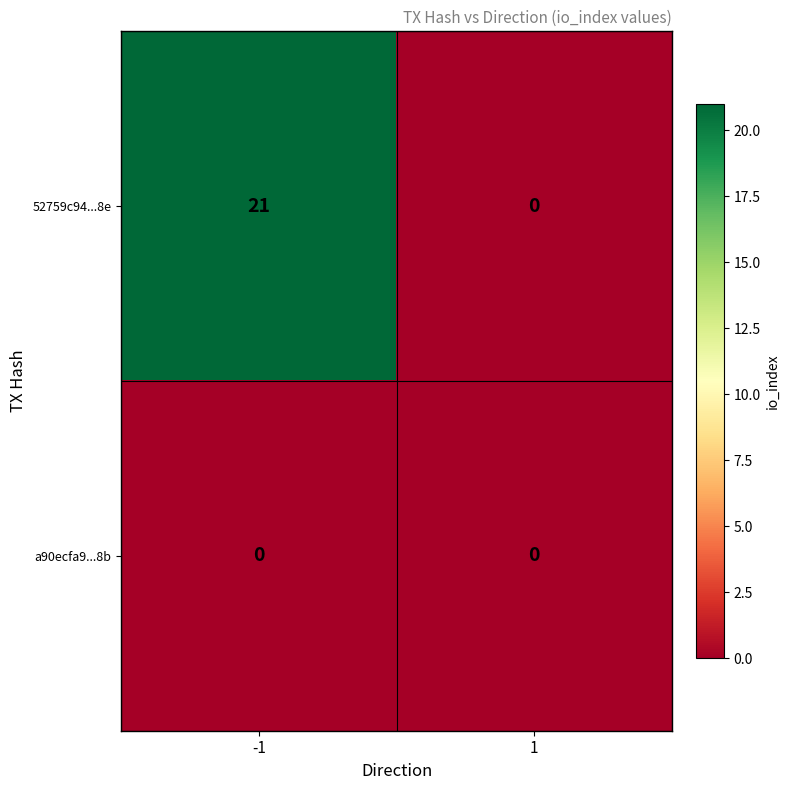

Reading left to right, what are all the values shown in this chart?

52759c94...8e: -1=21	1=0
a90ecfa9...8b: -1=0	1=0